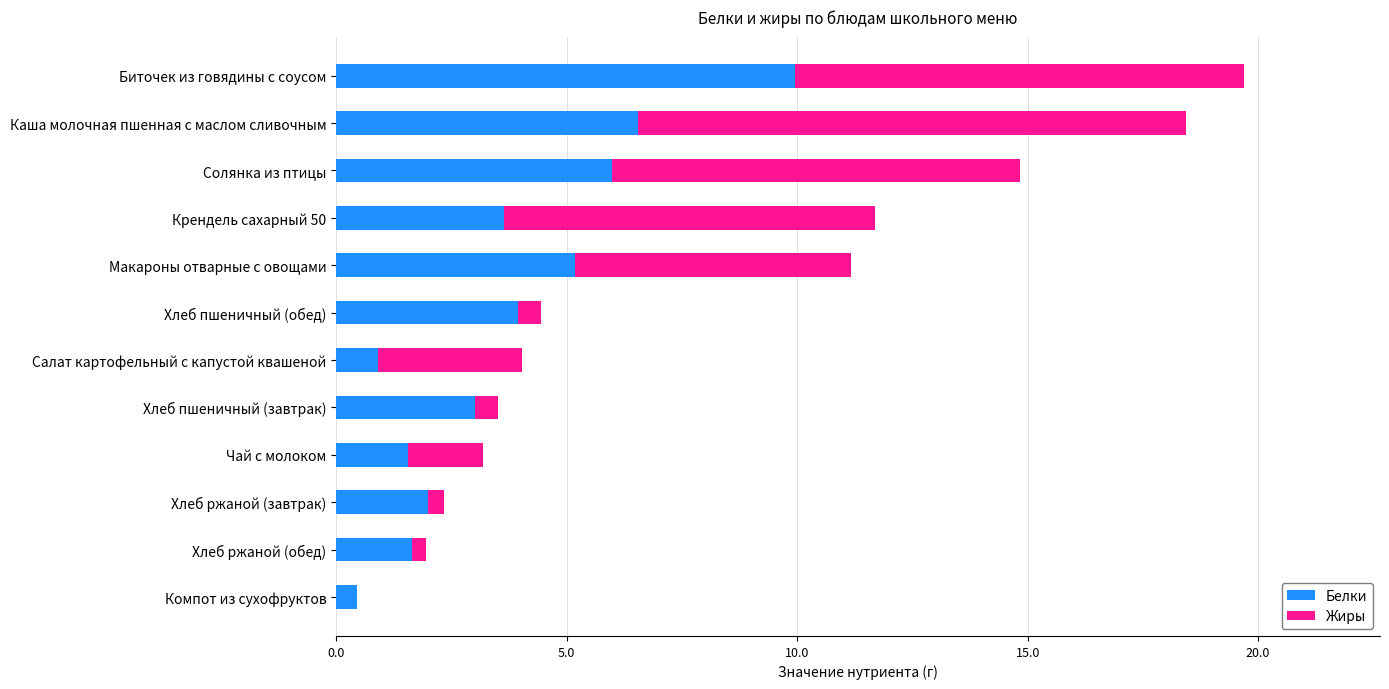

What is the sum of the Белки values at Макароны отварные с овощами and Биточек из говядины с соусом?

15.1